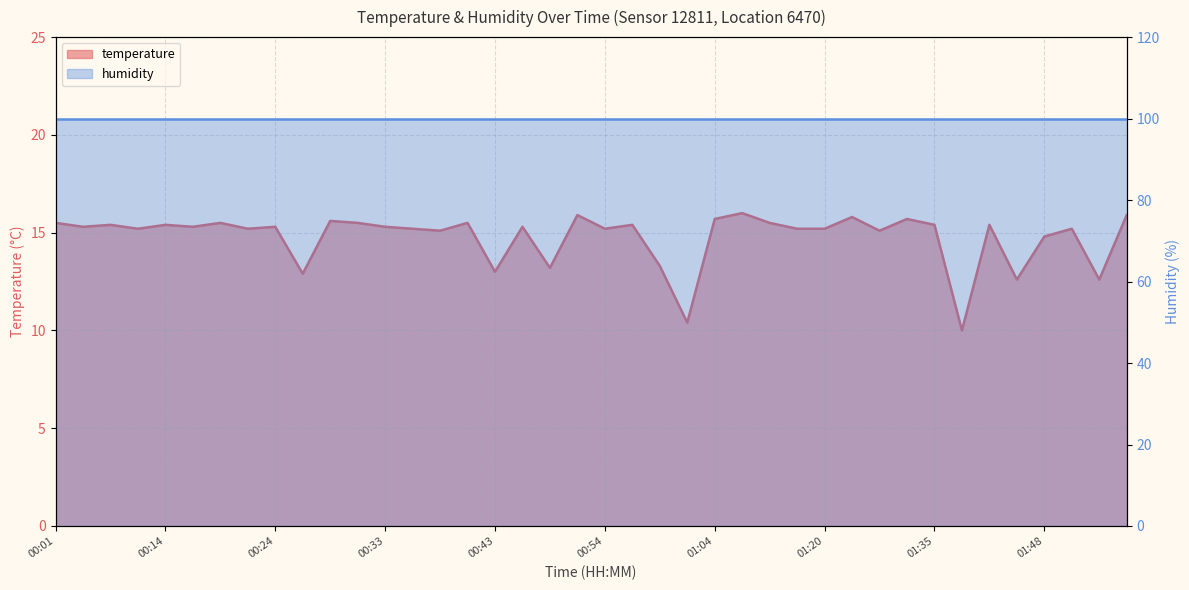

What is the change in value from 00:51 to 01:35?

-0.5